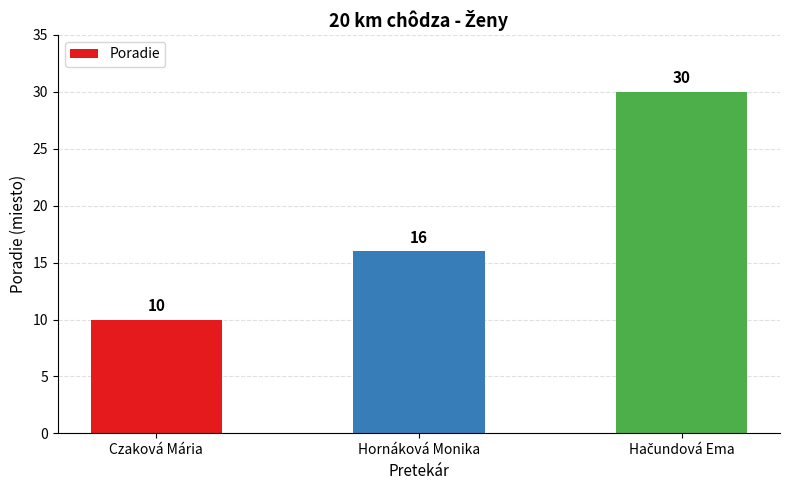

What is the maximum value shown in the chart?

30